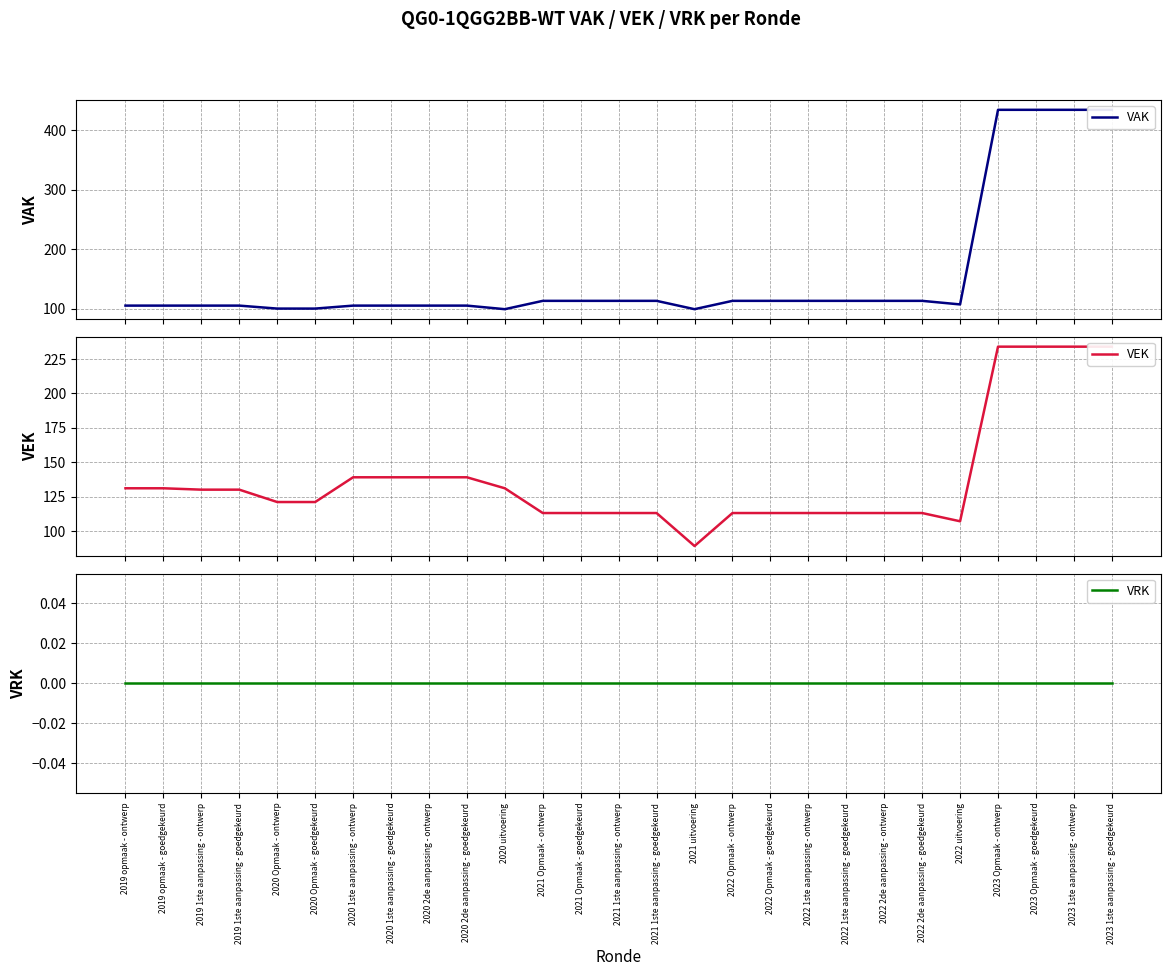

What is the minimum value for VEK?

89